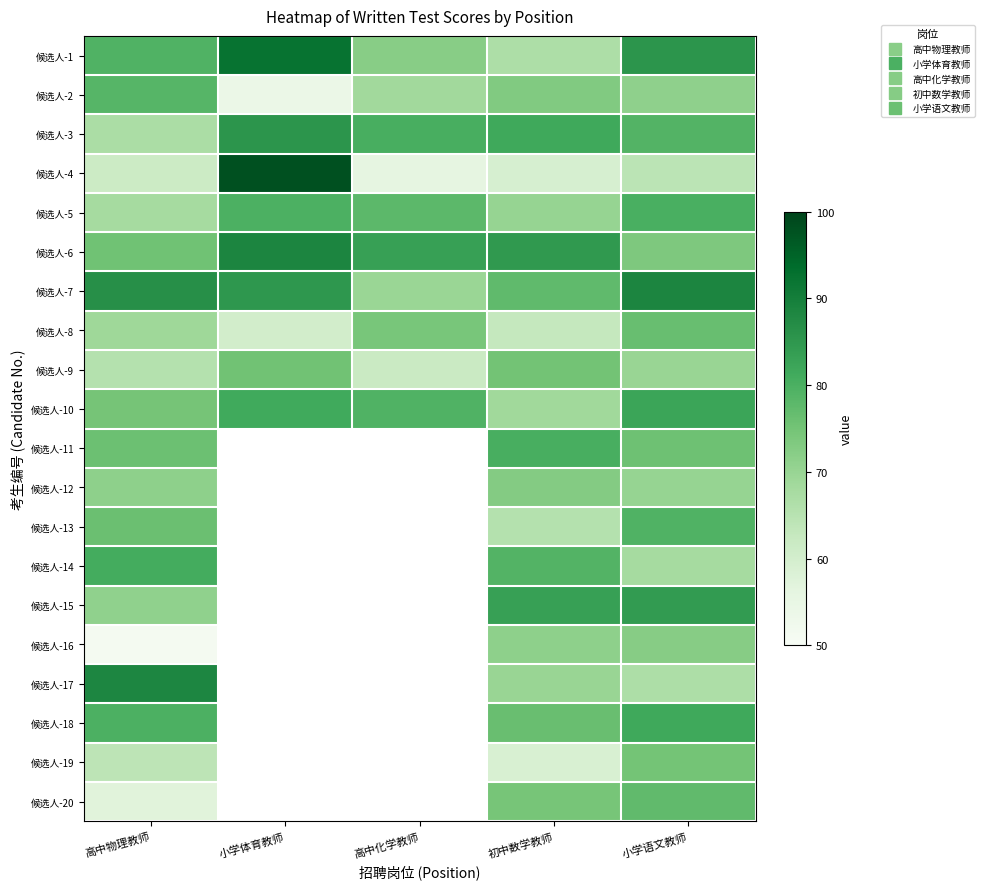

How many values in 候选人-14 are above zero?

3